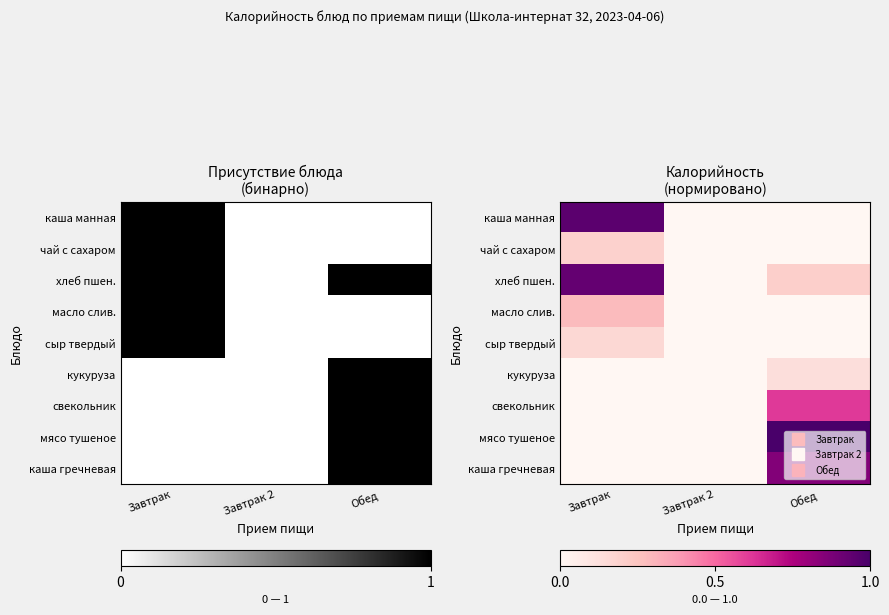

At which category is the sum across all series the highest?

Обед